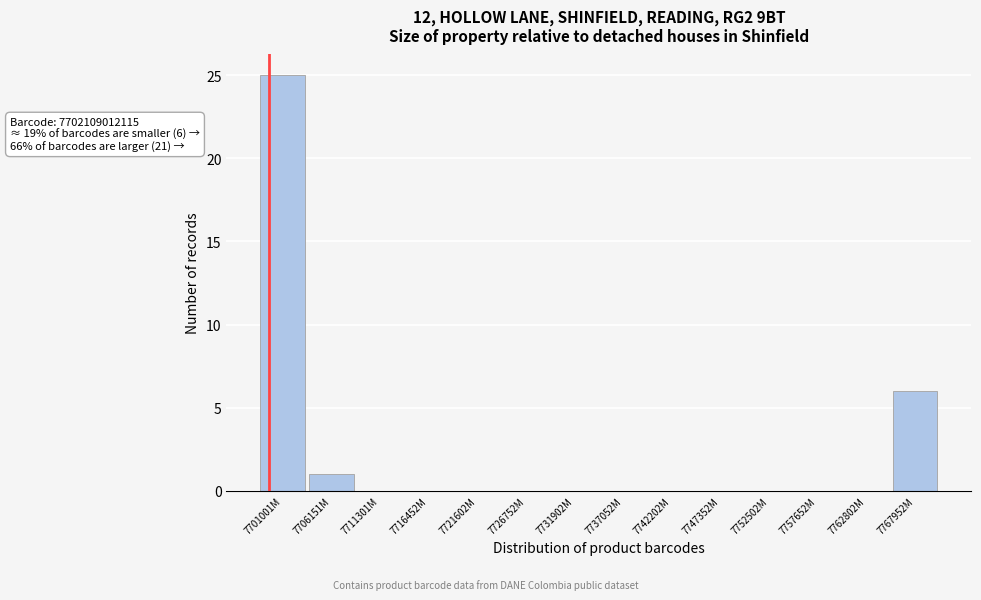

Reading left to right, list all the values displayed in this chart.

7701001M=25	7706151M=1	7711301M=0	7716452M=0	7721602M=0	7726752M=0	7731902M=0	7737052M=0	7742202M=0	7747352M=0	7752502M=0	7757652M=0	7762802M=0	7767952M=6